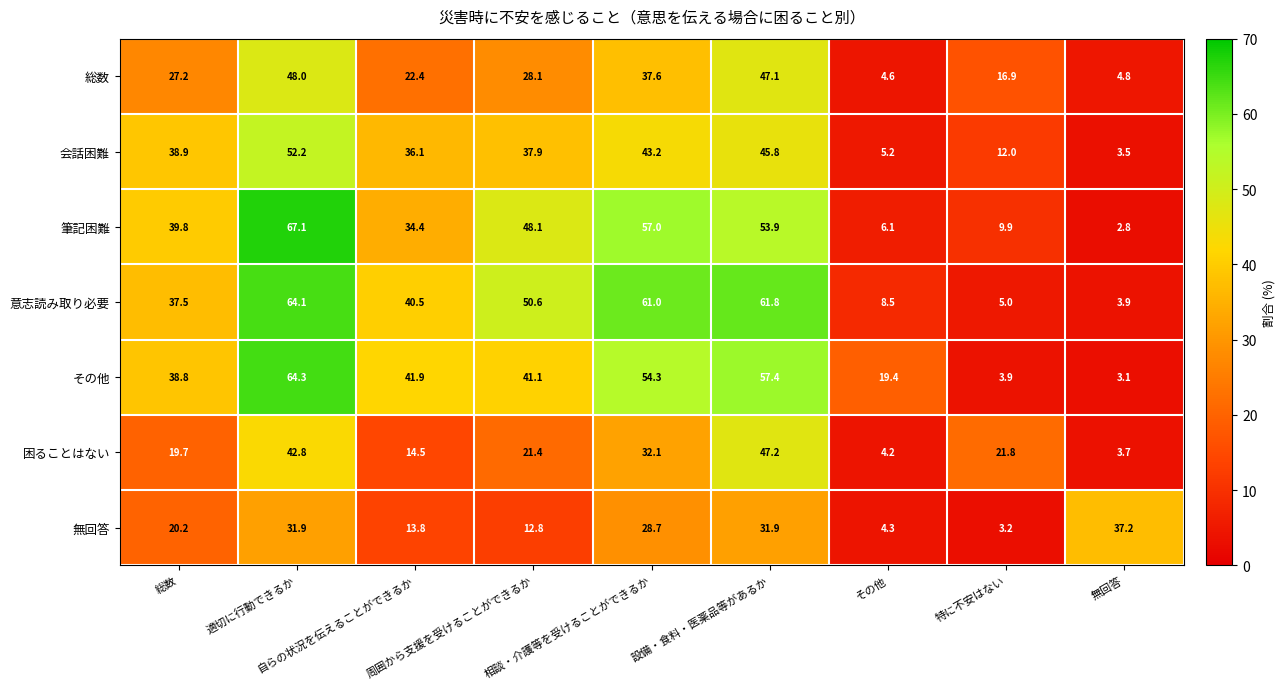

What is the greatest value displayed?

67.1